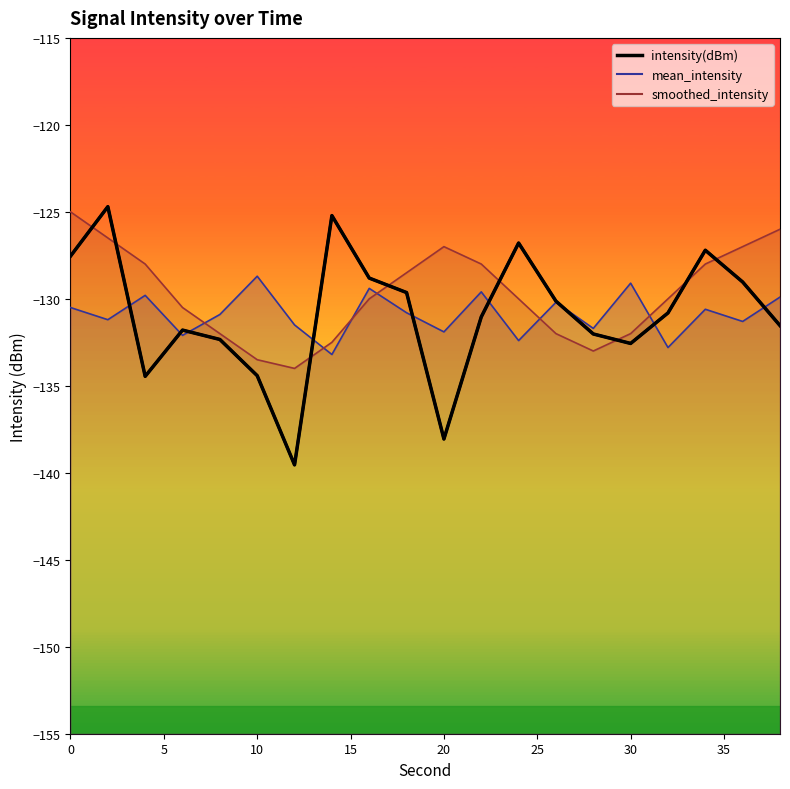

True or false: the data has more than 1 interior local peaks.

True